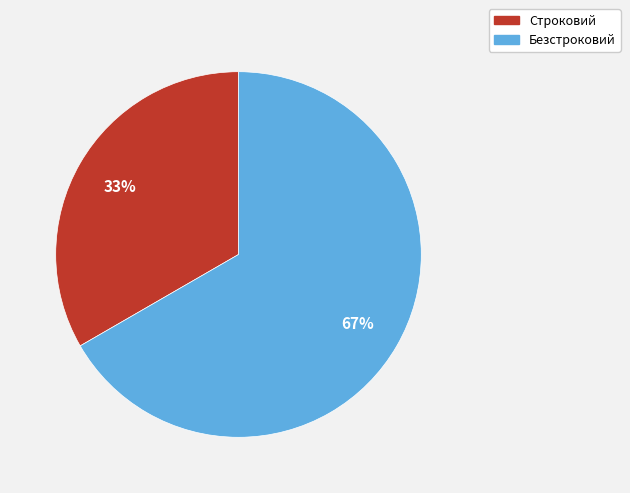

How many slices are in this pie chart?

2